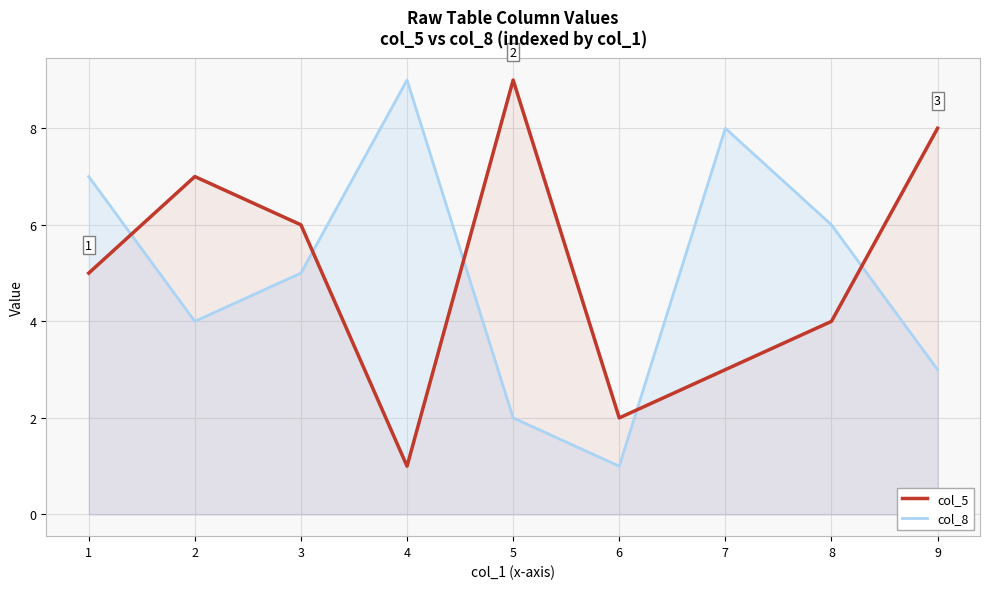

What is the difference between the highest and lowest values at 4?

8